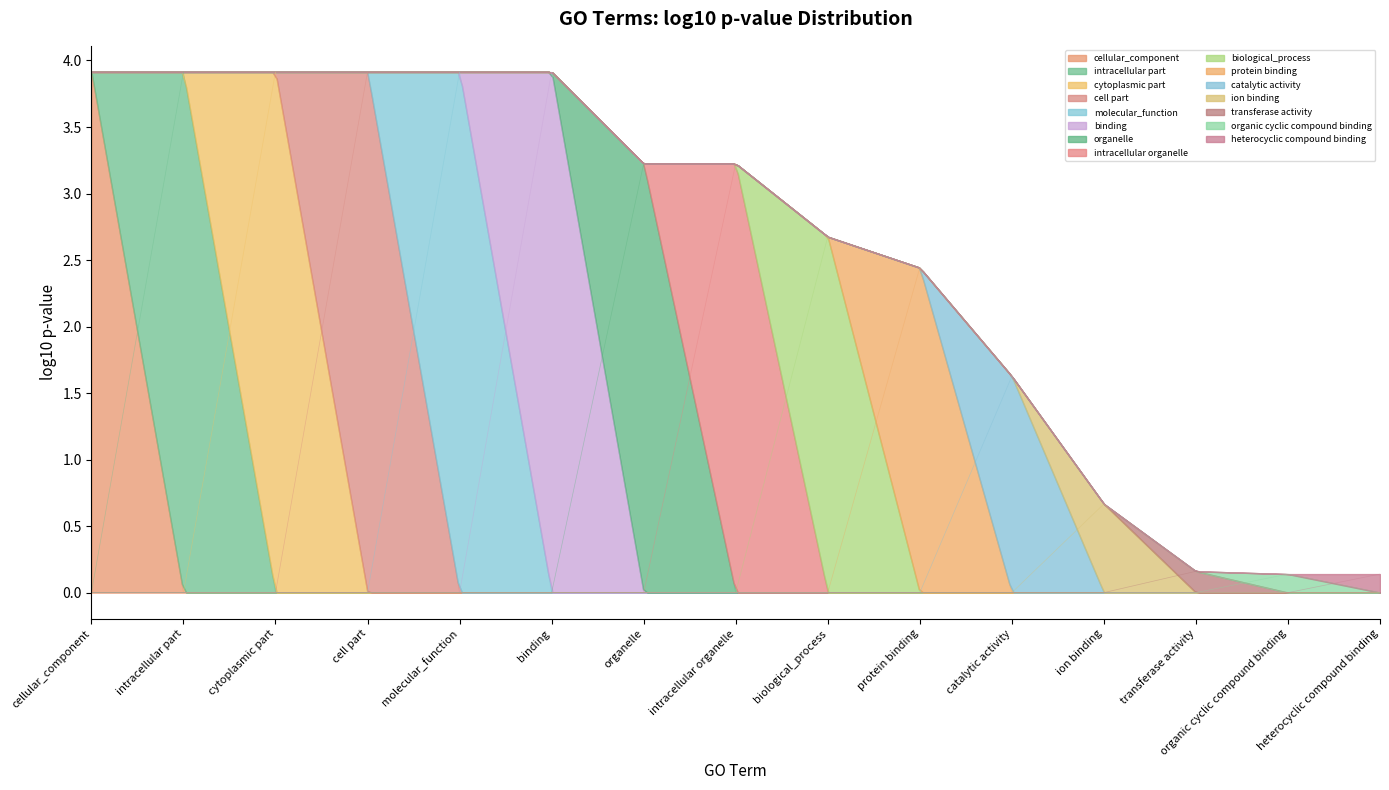

The chart shows a value of -1.8 at organelle. True or false?

False